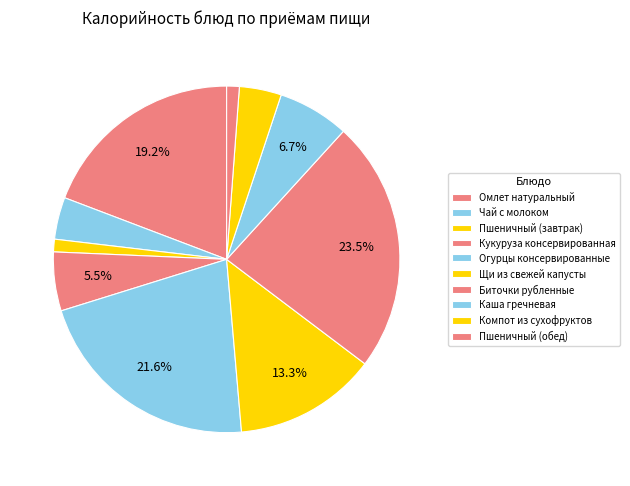

To the nearest percent, what is the combined percentage of Каша гречневая and Пшеничный (завтрак)?

8%